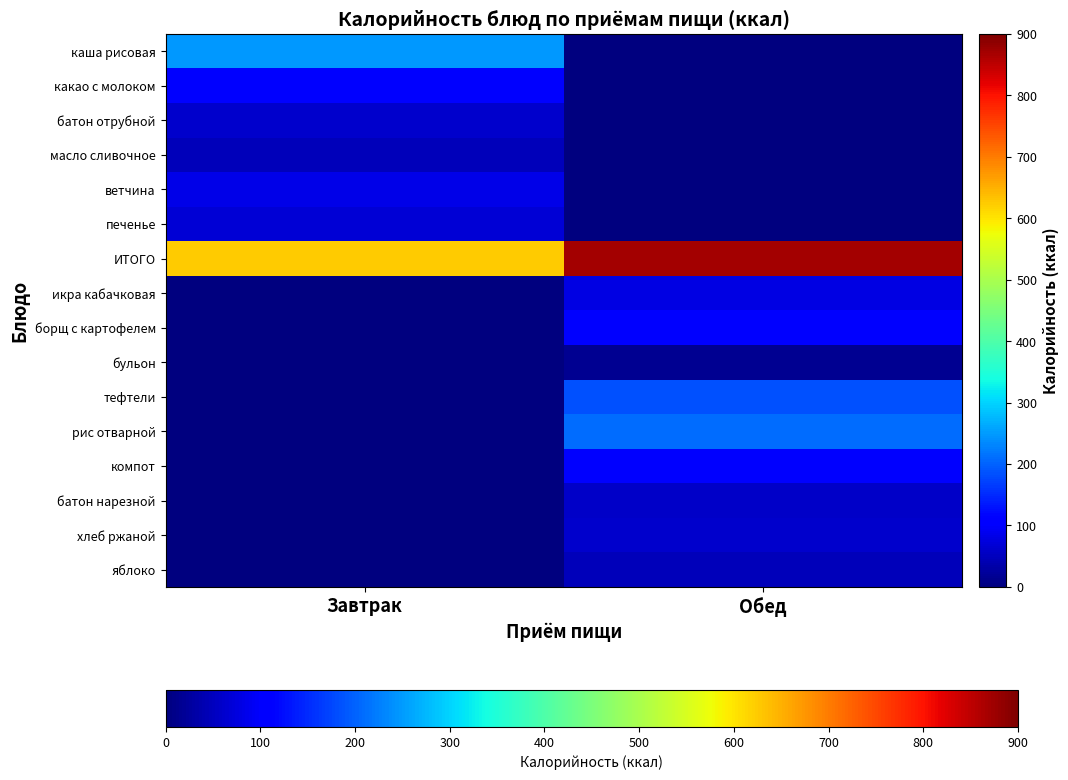

Reading right to left, extract all data points from this chart.

каша рисовая: Обед=0.0	Завтрак=247.8
какао с молоком: Обед=0.0	Завтрак=112.6
батон отрубной: Обед=0.0	Завтрак=63.0
масло сливочное: Обед=0.0	Завтрак=46.2
ветчина: Обед=0.0	Завтрак=84.0
печенье: Обед=0.0	Завтрак=69.6
ИТОГО: Обед=870.4	Завтрак=623.2
икра кабачковая: Обед=80.3	Завтрак=0.0
борщ с картофелем: Обед=102.2	Завтрак=0.0
бульон: Обед=16.9	Завтрак=0.0
тефтели: Обед=183.7	Завтрак=0.0
рис отварной: Обед=209.7	Завтрак=0.0
компот: Обед=110.3	Завтрак=0.0
батон нарезной: Обед=57.2	Завтрак=0.0
хлеб ржаной: Обед=63.0	Завтрак=0.0
яблоко: Обед=47.0	Завтрак=0.0